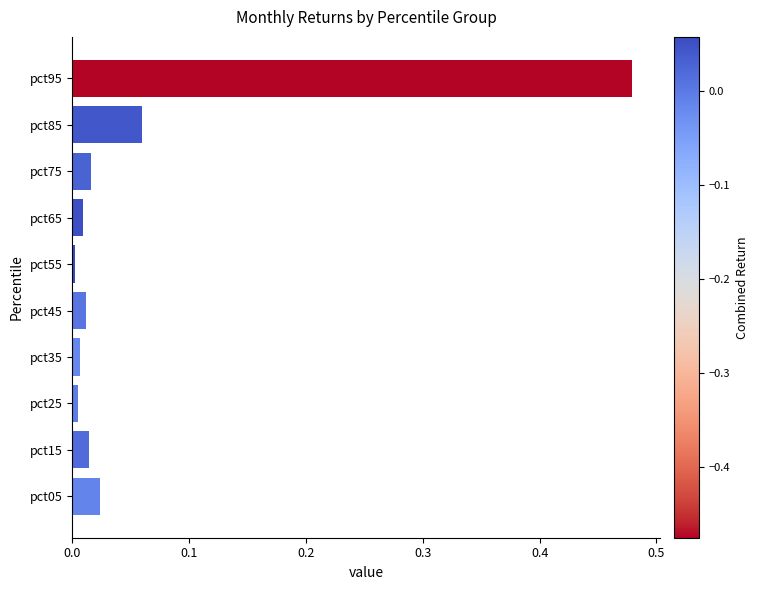

The value at pct55 is 0.0. True or false?

True